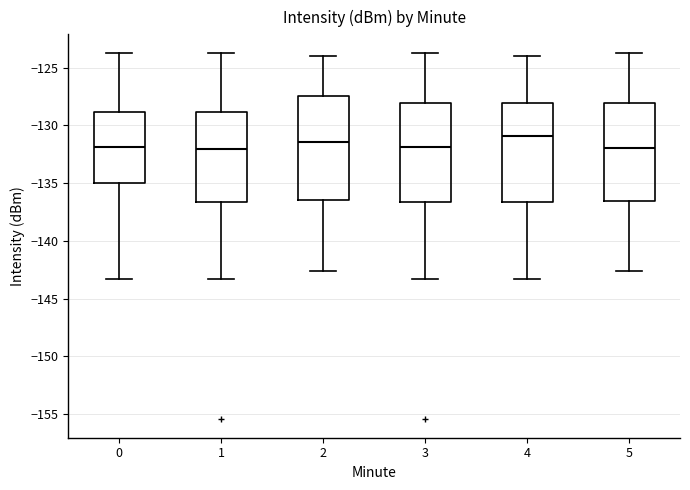

Reading left to right, read every box against the y-axis: the position of its median line, the range the box covers, and the ends of its whiskers. The values are not printed on the chart, so give them approximately, as read against the axis.

0: median -132.0, box -135.0 to -129.0, whiskers -143.5 to -123.5
1: median -132.0, box -136.5 to -129.0, whiskers -143.5 to -123.5
2: median -131.5, box -136.5 to -127.5, whiskers -142.5 to -124.0
3: median -132.0, box -136.5 to -128.0, whiskers -143.5 to -123.5
4: median -131.0, box -136.5 to -128.0, whiskers -143.5 to -124.0
5: median -132.0, box -136.5 to -128.0, whiskers -142.5 to -123.5